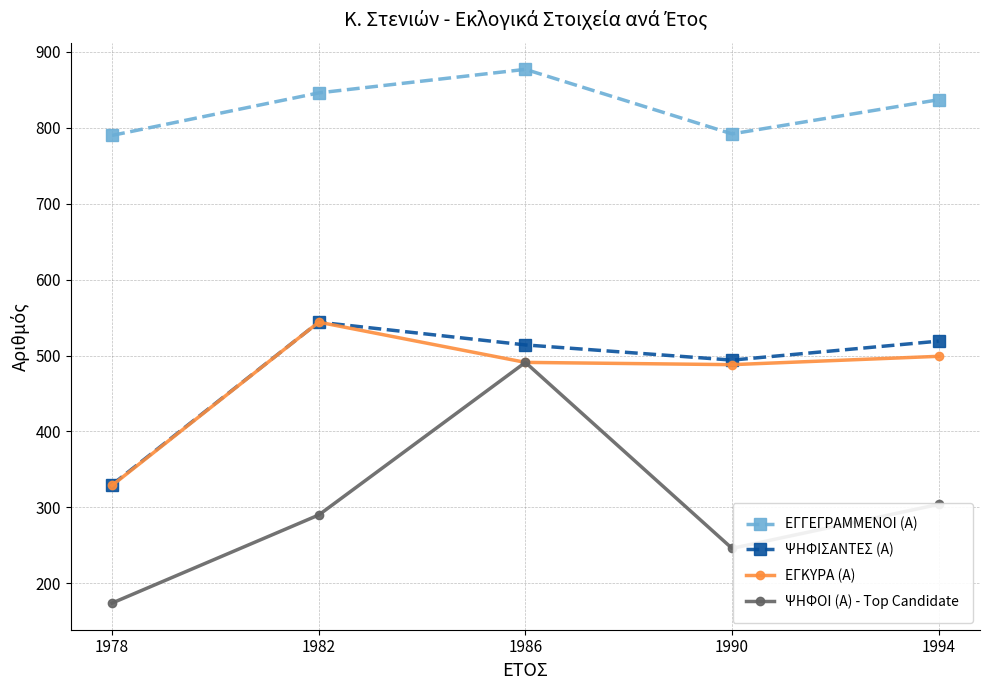

Which category has the highest value across all series?

1986